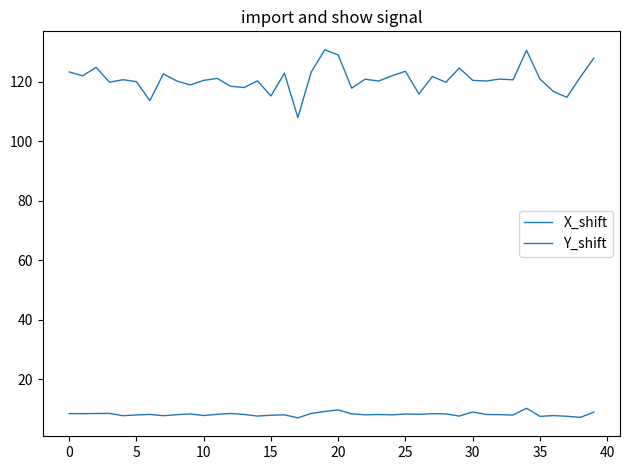

What is the average value of the X_shift series?

8.3